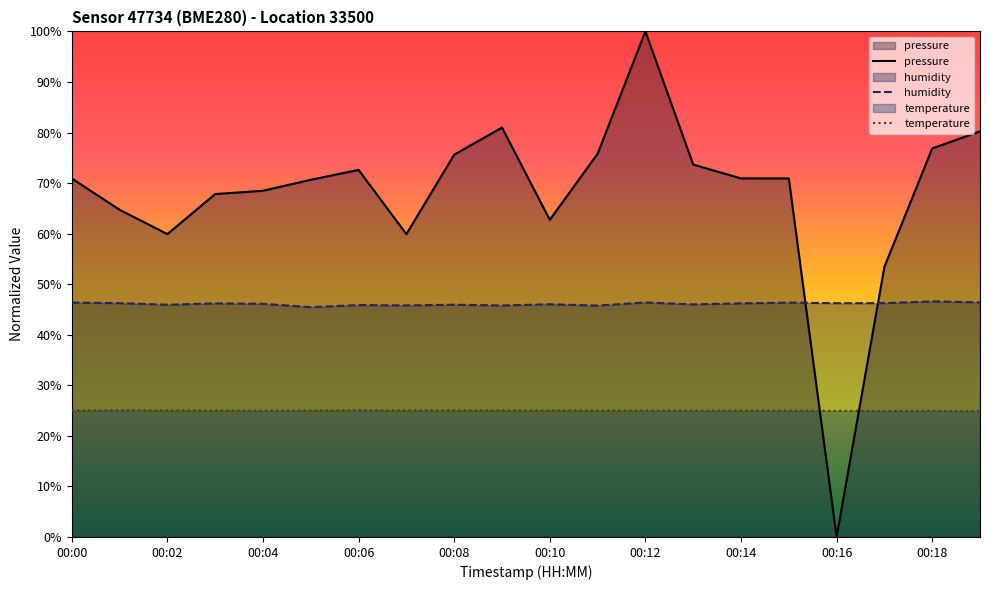

How many data points does each series have?

20